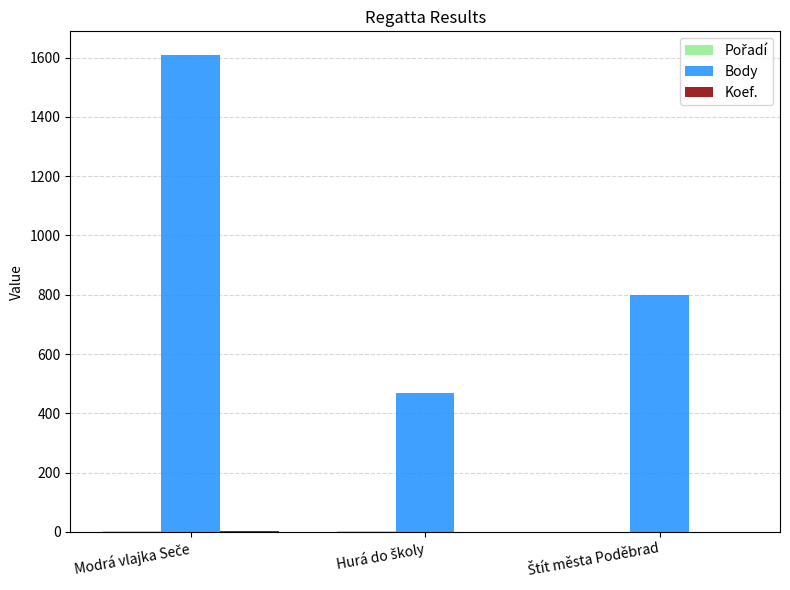

How many groups of bars are there?

3